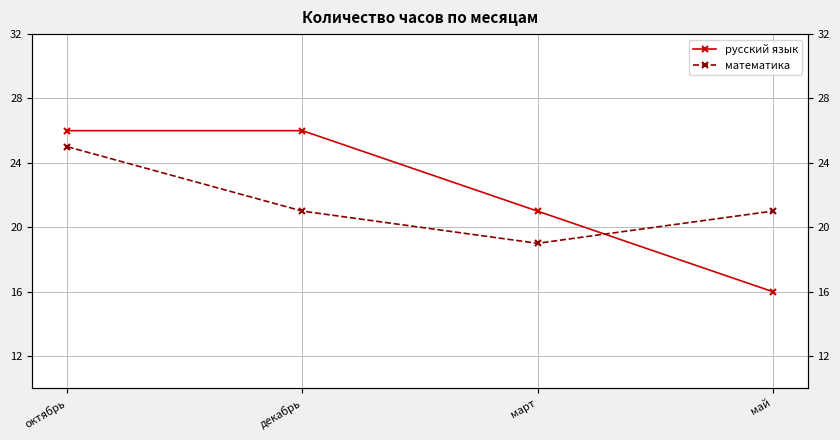

Reading right to left, extract all data points from this chart.

русский язык: май=16	март=21	декабрь=26	октябрь=26
математика: май=21	март=19	декабрь=21	октябрь=25